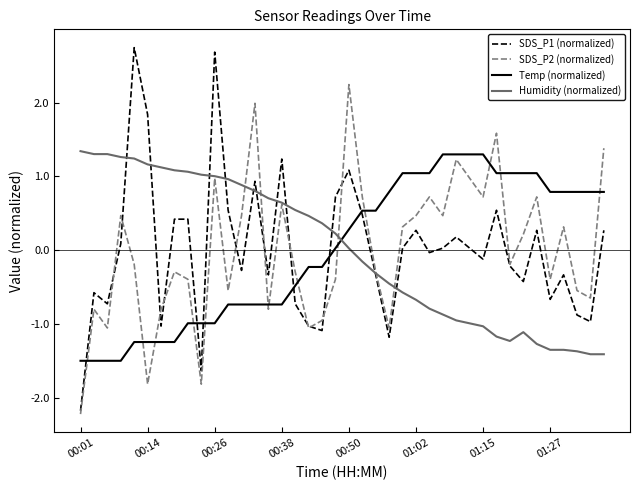

How many categories are shown in the chart?

40